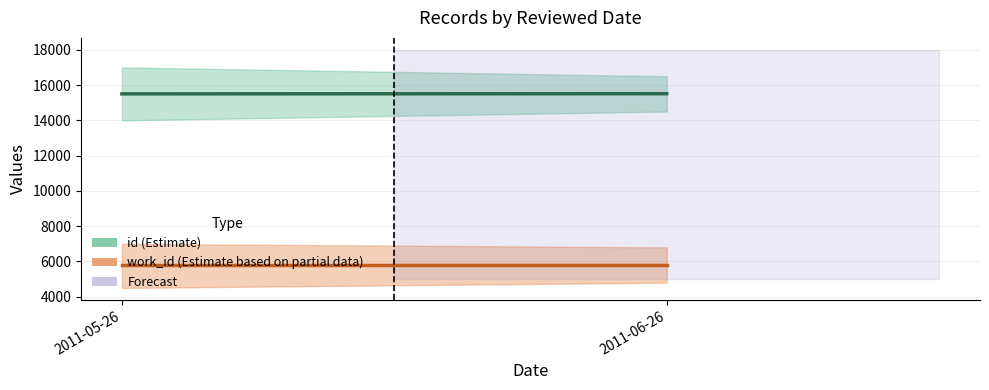

The value of id (Estimate) at 2011-05-26 is 27819. True or false?

False